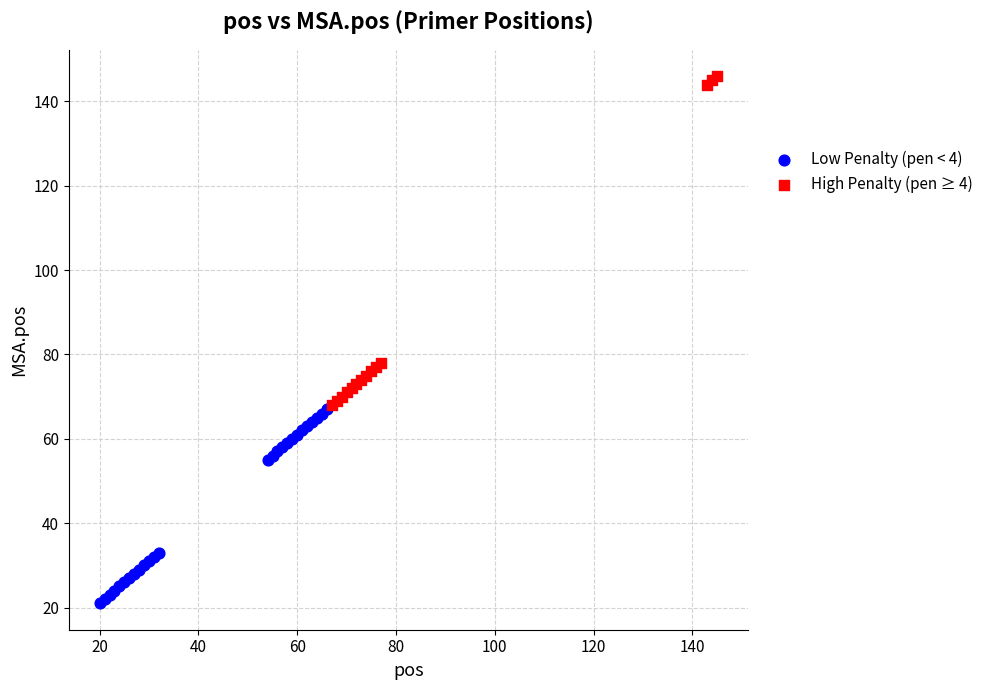

Which series has the widest spread of Y values?

High Penalty (pen ≥ 4)